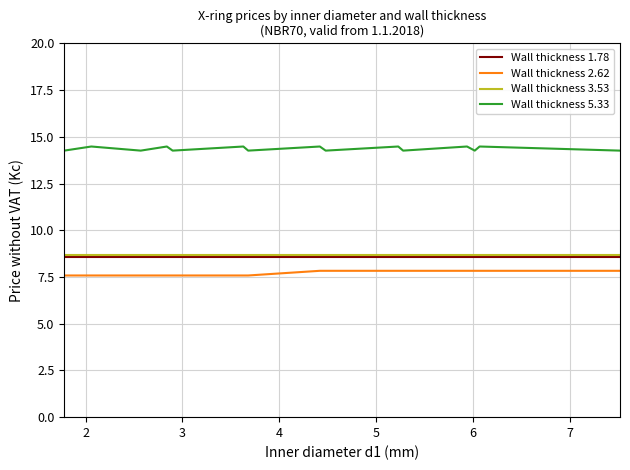

Which series has the largest total across all categories?

Wall thickness 5.33